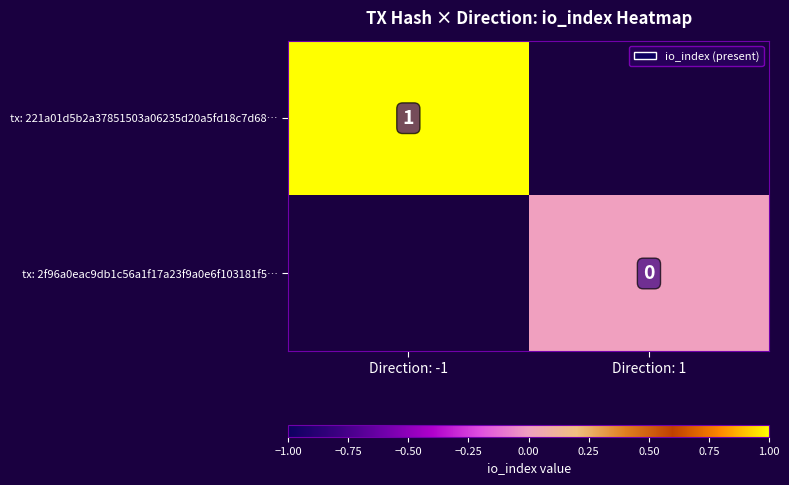

Is the value of tx: 2f96a0eac9db1c56a1f17a23f9a0e6f103181f5… at Direction: 1 greater than the value of tx: 221a01d5b2a37851503a06235d20a5fd18c7d68… at Direction: -1?

No